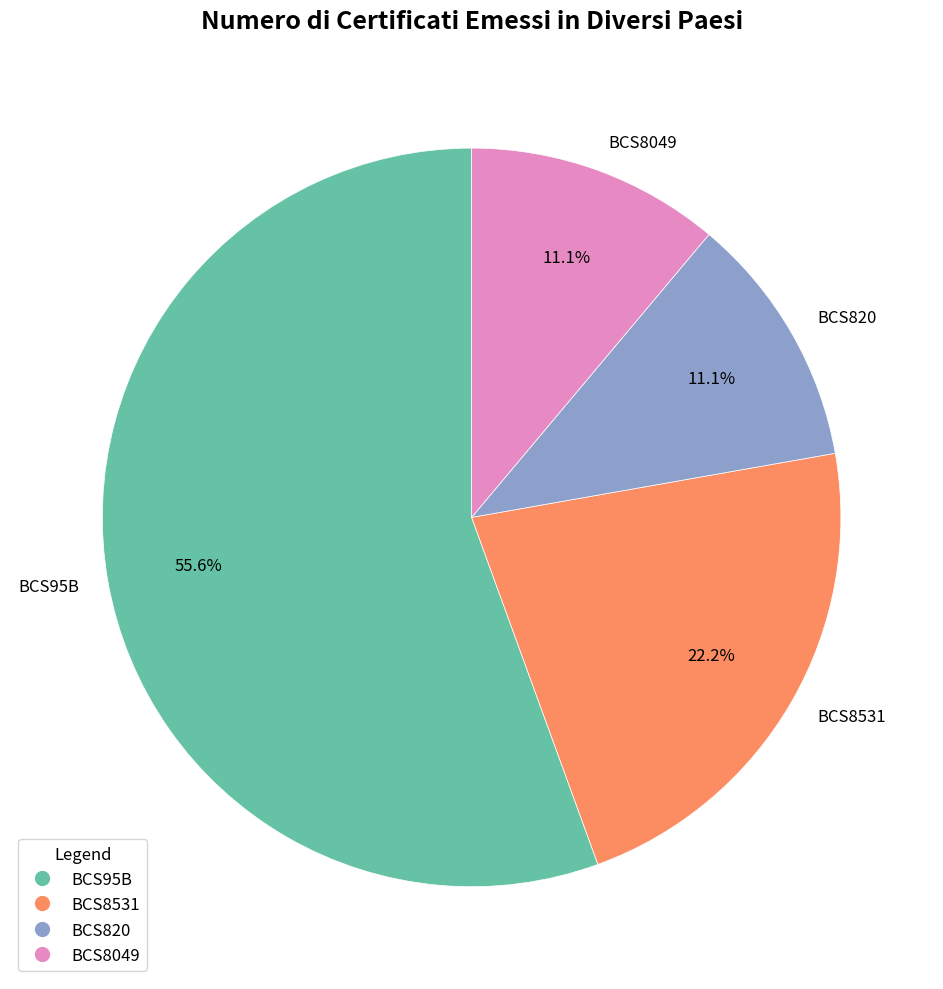

Which has a higher value, BCS95B or BCS8531?

BCS95B